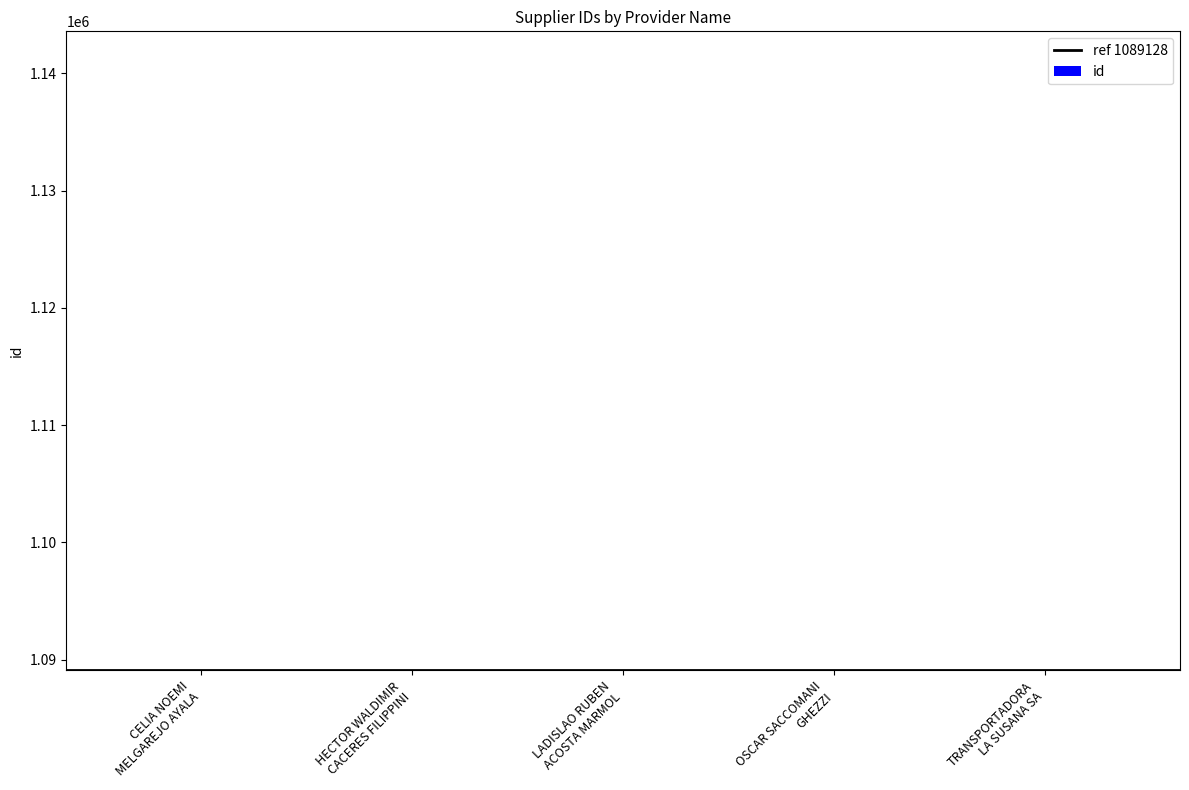

What is the average value?

1089128